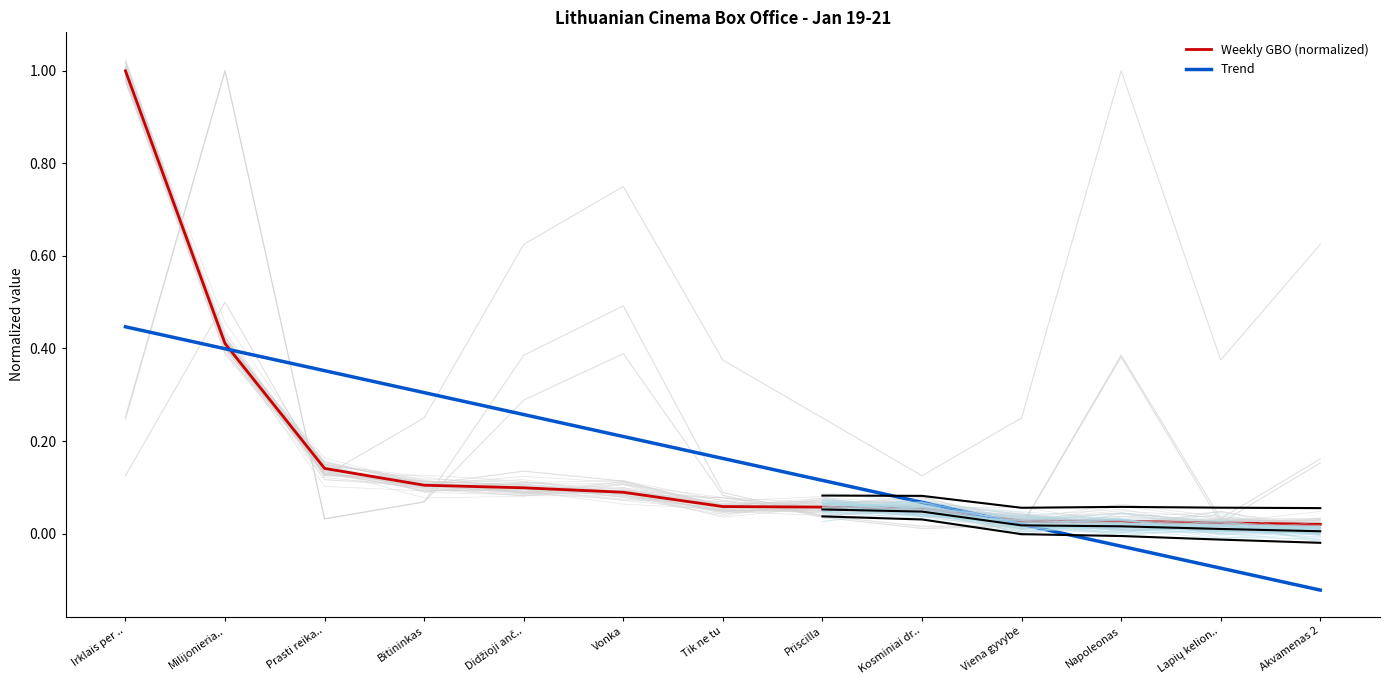

What is the sum of all Trend values?

2.1